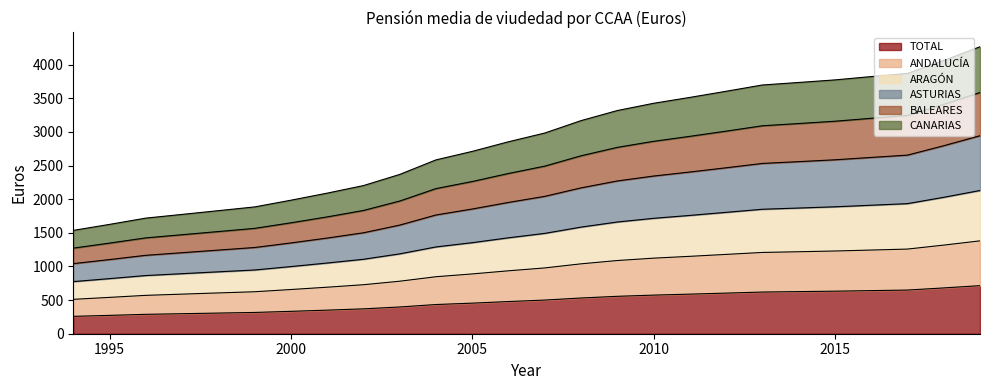

How many lines are shown in the chart?

6